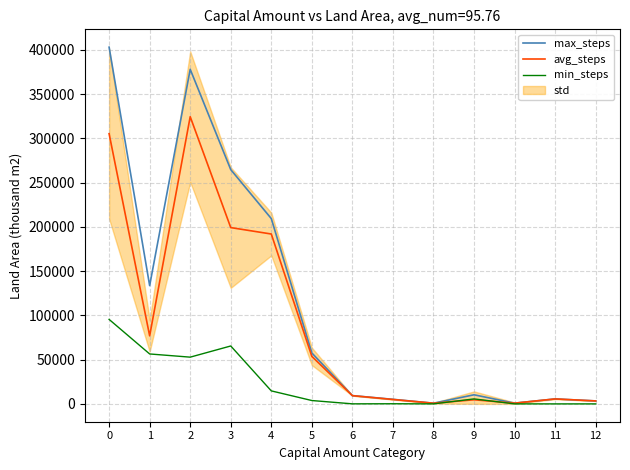

Does the chart display data point markers on the line(s)?

No